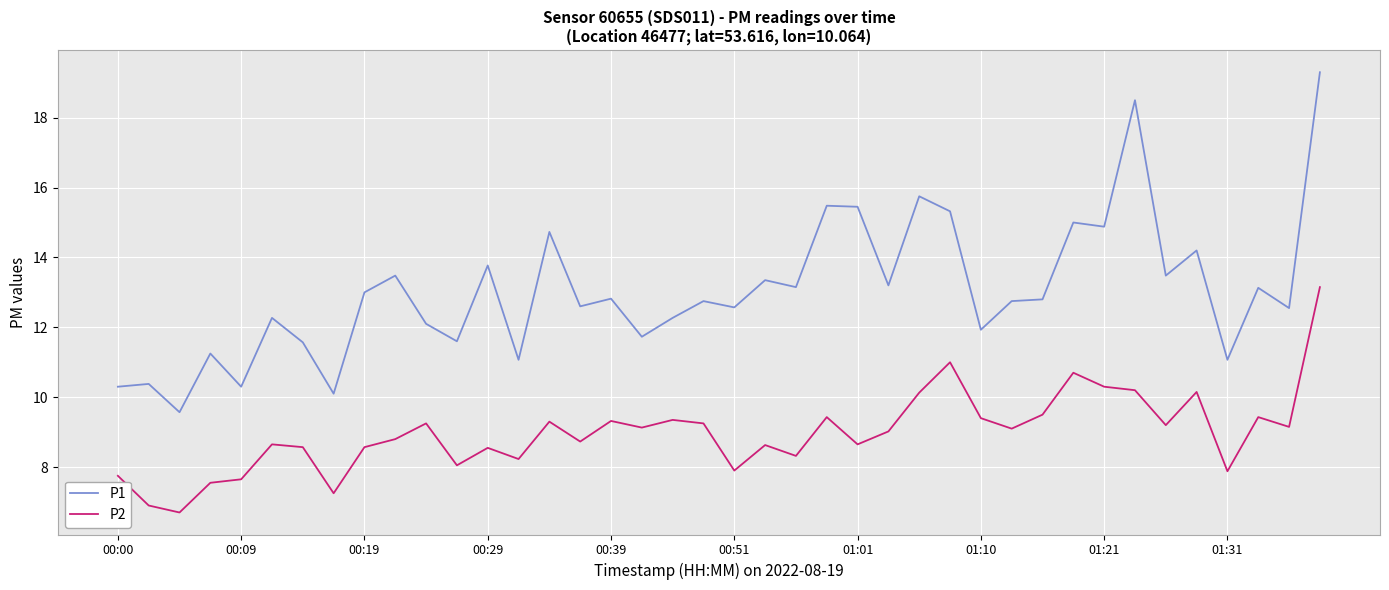

What is the highest value of the P2 series?

13.2